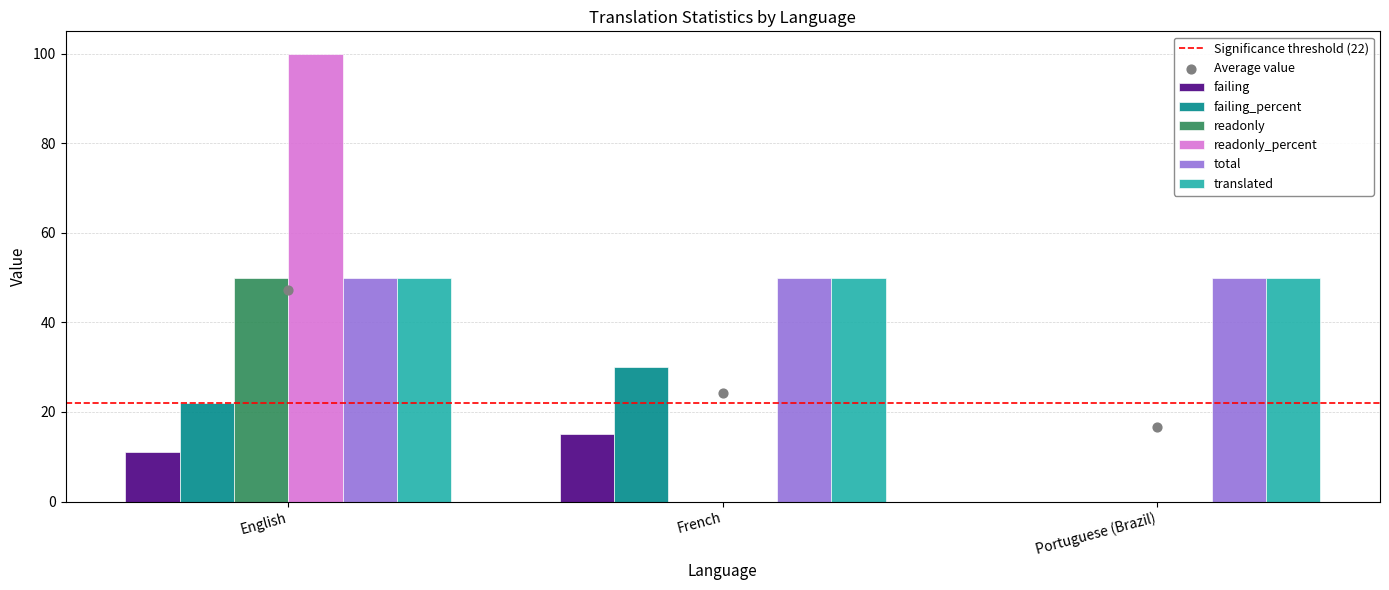

Which series has the largest total across all categories?

readonly_percent